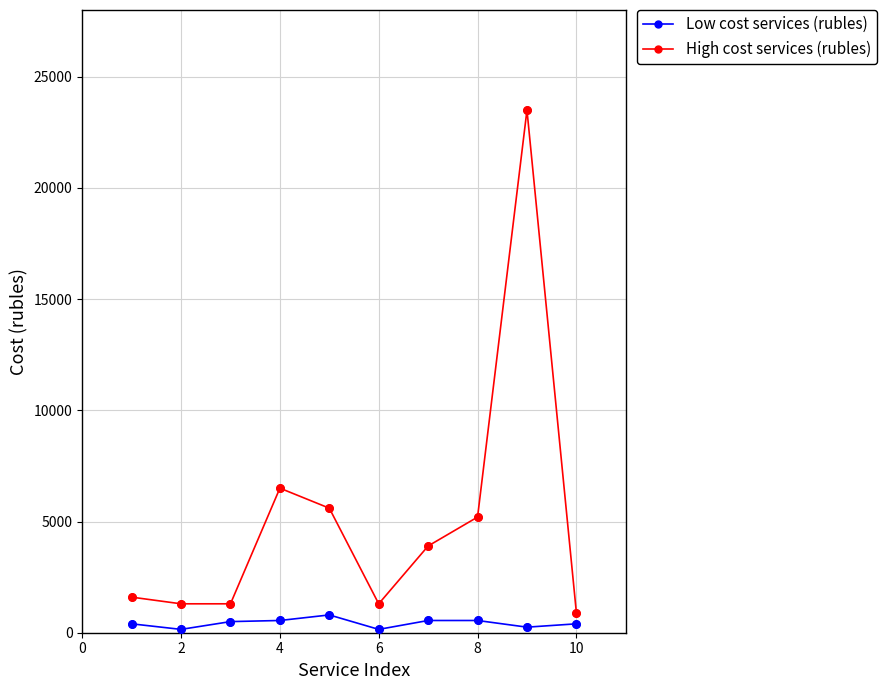

What are all the series names shown in the legend?

Low cost services (rubles), High cost services (rubles)